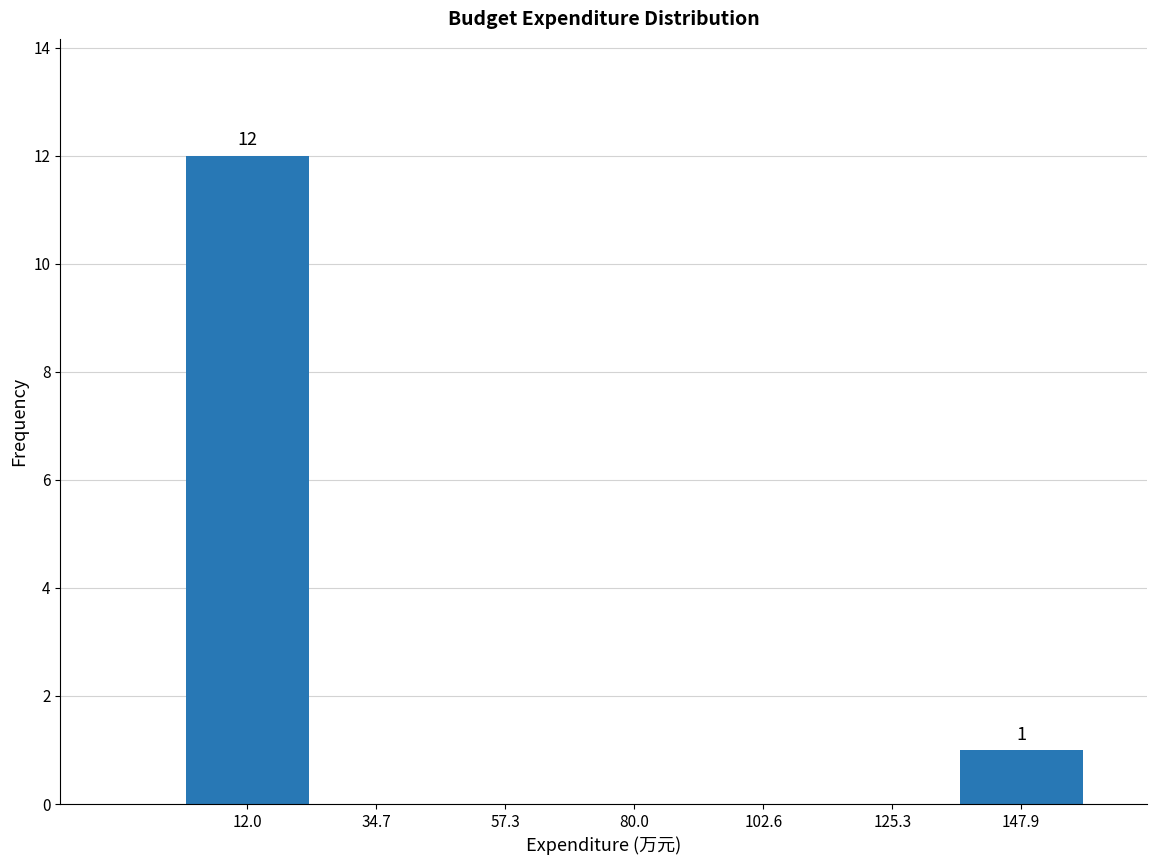

Over which range of the x-axis is the bar tallest?

0 to 25